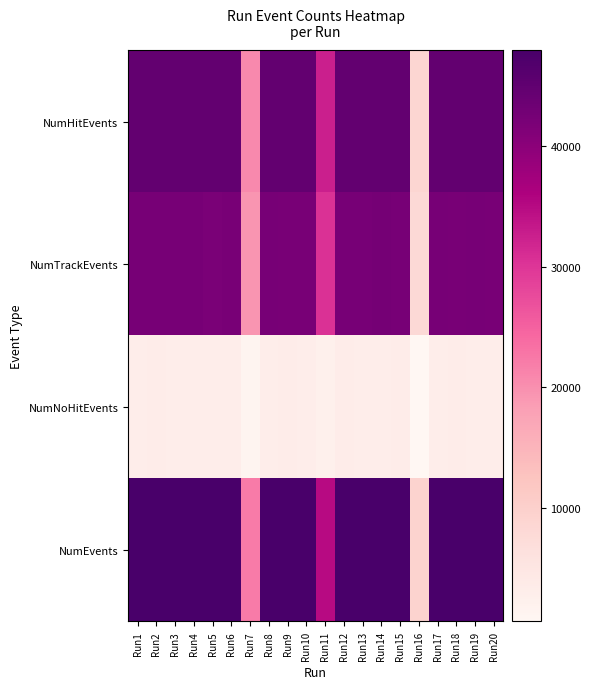

At how many categories does at least one series exceed 32638?

18